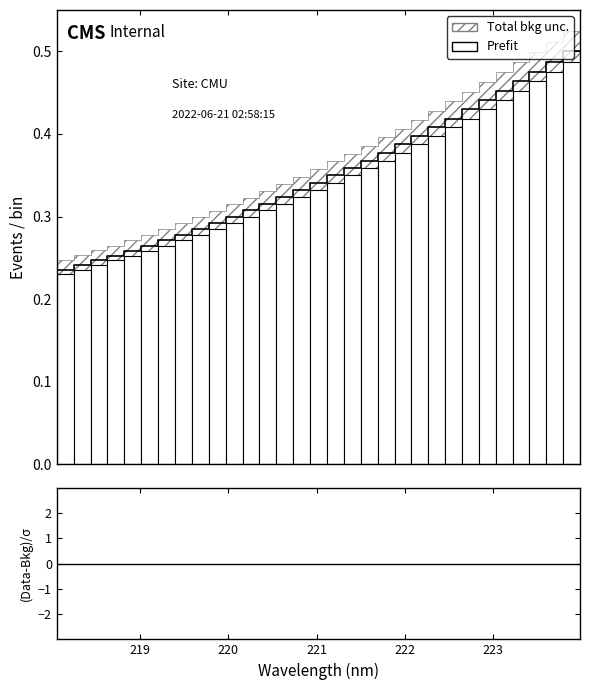

True or false: the data has more than 1 interior local peaks.

False